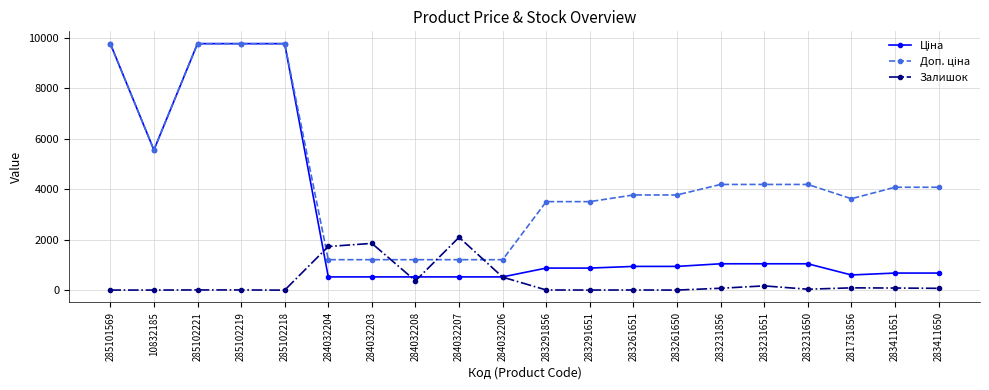

What is the spread (max minus min) of values at 10832185?

5554.3